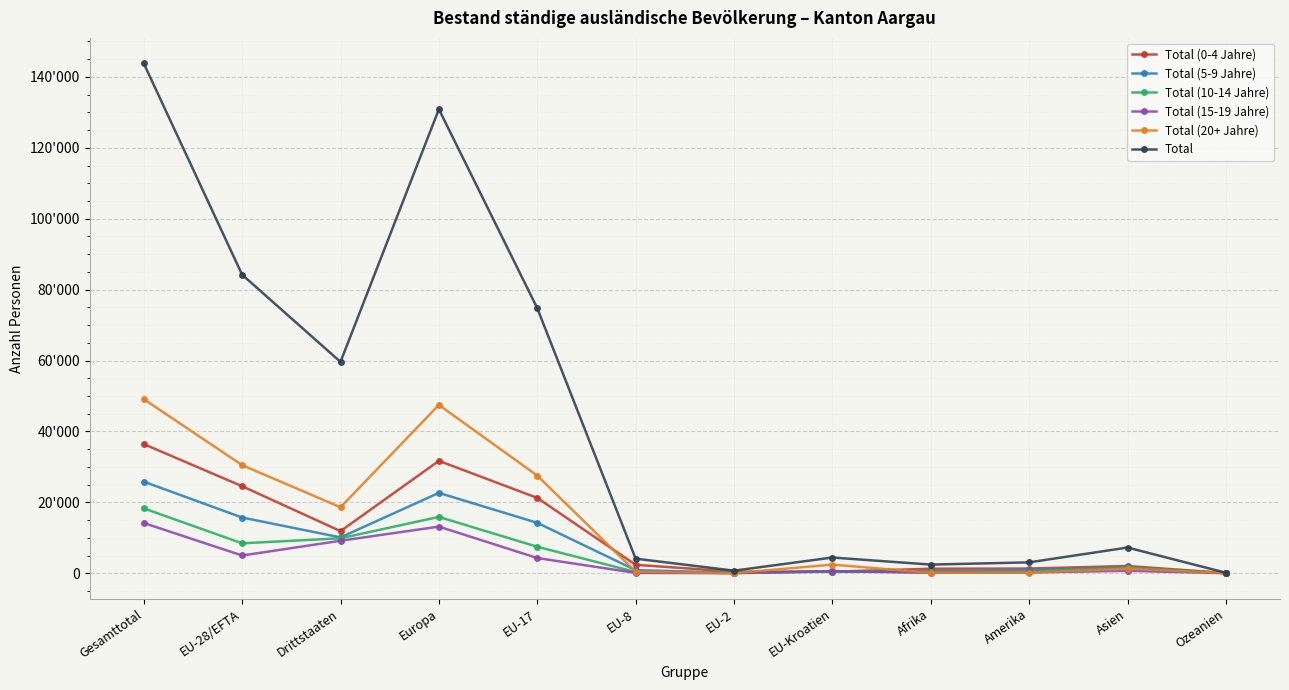

At which category is the sum across all series the highest?

Gesamttotal